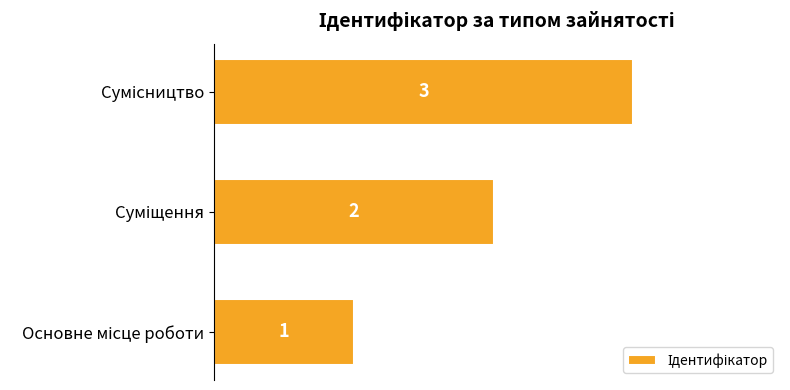

What is the sum of all values?

6